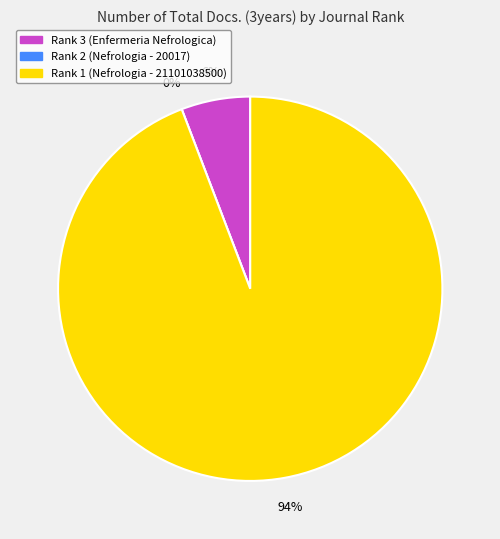

To the nearest percent, what is the difference between the largest and smallest slice percentages?

94%